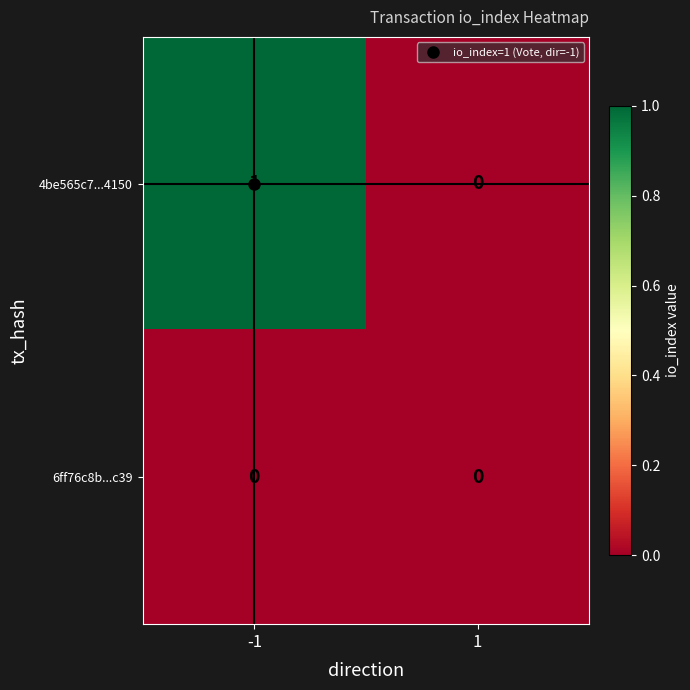

At which category does the chart reach its peak across all series?

-1